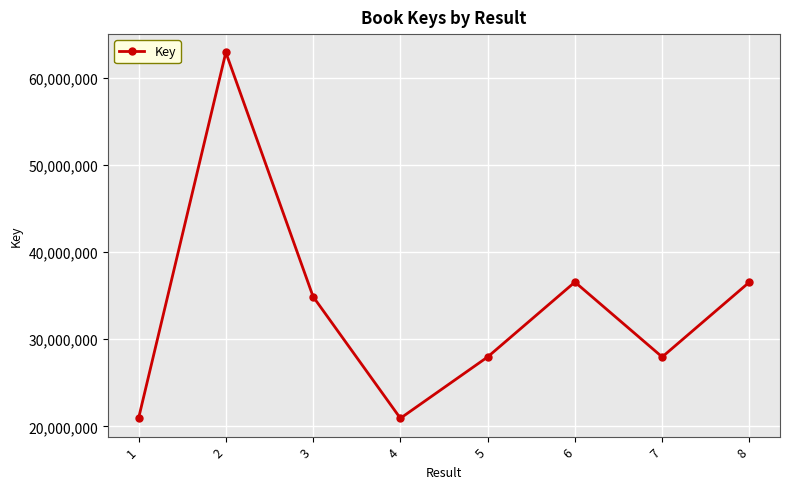

At which category does the data reach its first local valley?

4